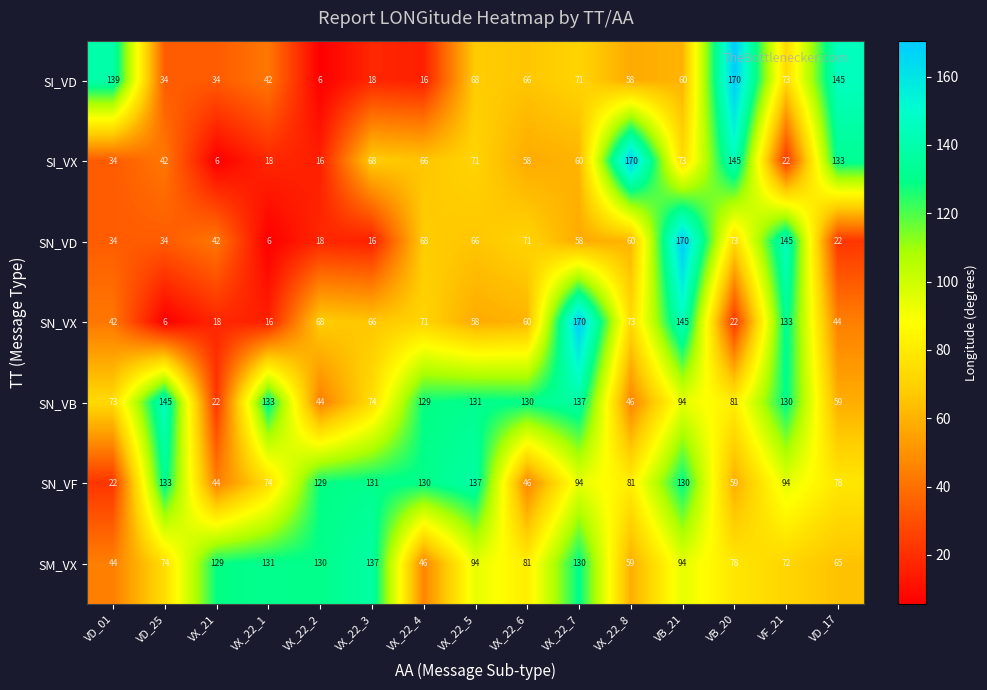

True or false: SN_VX has a value of 40 at VX_22_5.

False